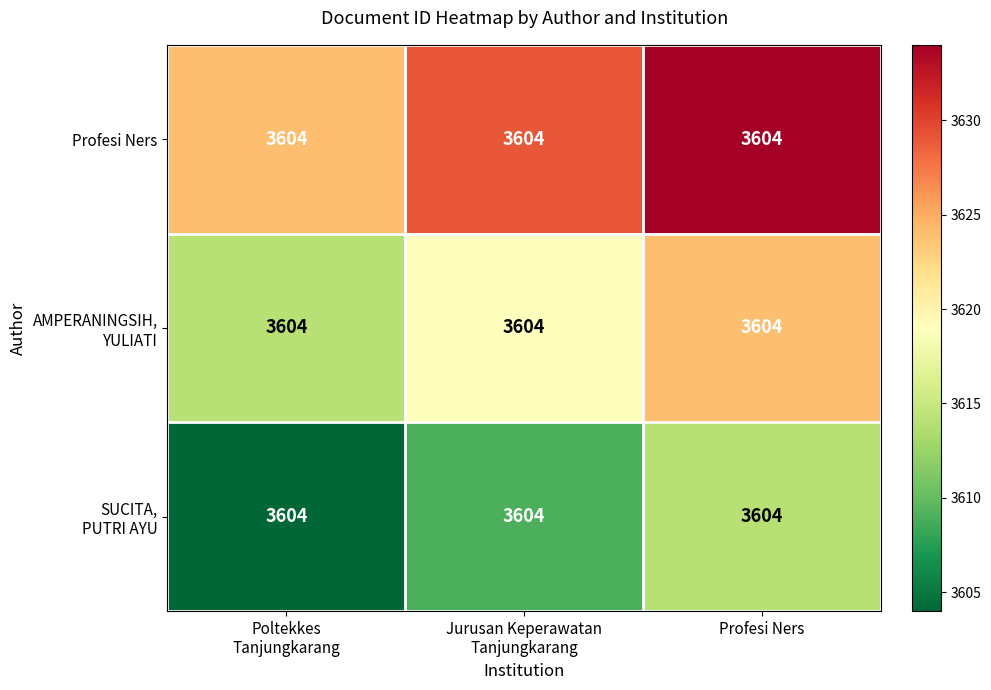

Between Jurusan Keperawatan
Tanjungkarang and Poltekkes
Tanjungkarang, which is larger?

Jurusan Keperawatan
Tanjungkarang